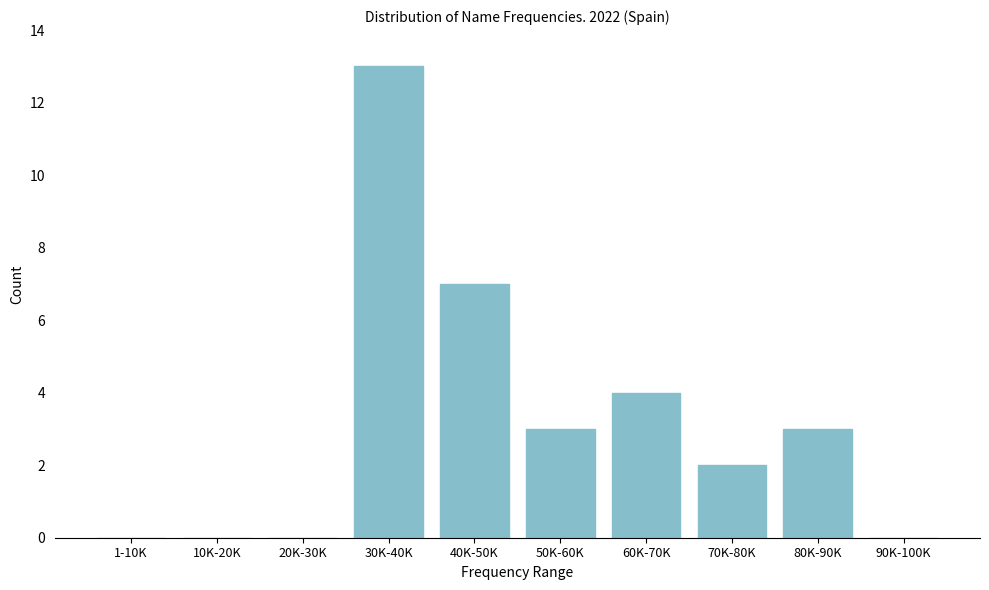

Reading left to right, transcribe all the data shown in this chart.

1-10K=0	10K-20K=0	20K-30K=0	30K-40K=13	40K-50K=7	50K-60K=3	60K-70K=4	70K-80K=2	80K-90K=3	90K-100K=0